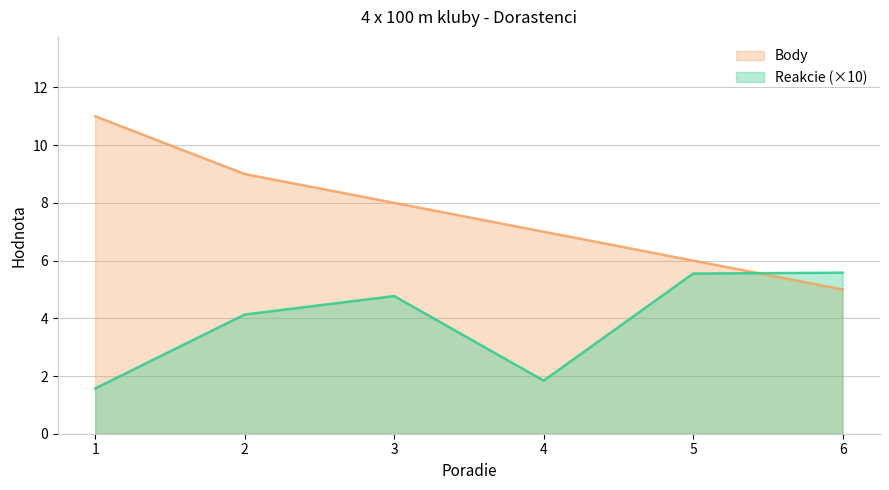

Is the value of Reakcie at 3 greater than the value of Body at 1?

No